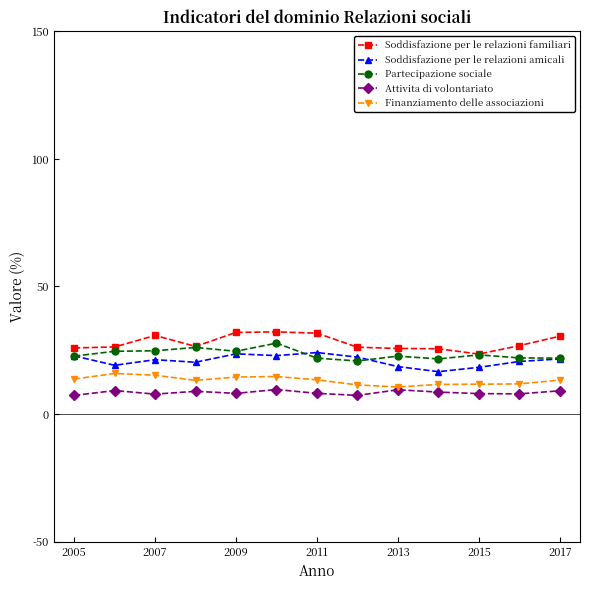

What is the minimum value for Soddisfazione per le relazioni amicali?

16.6